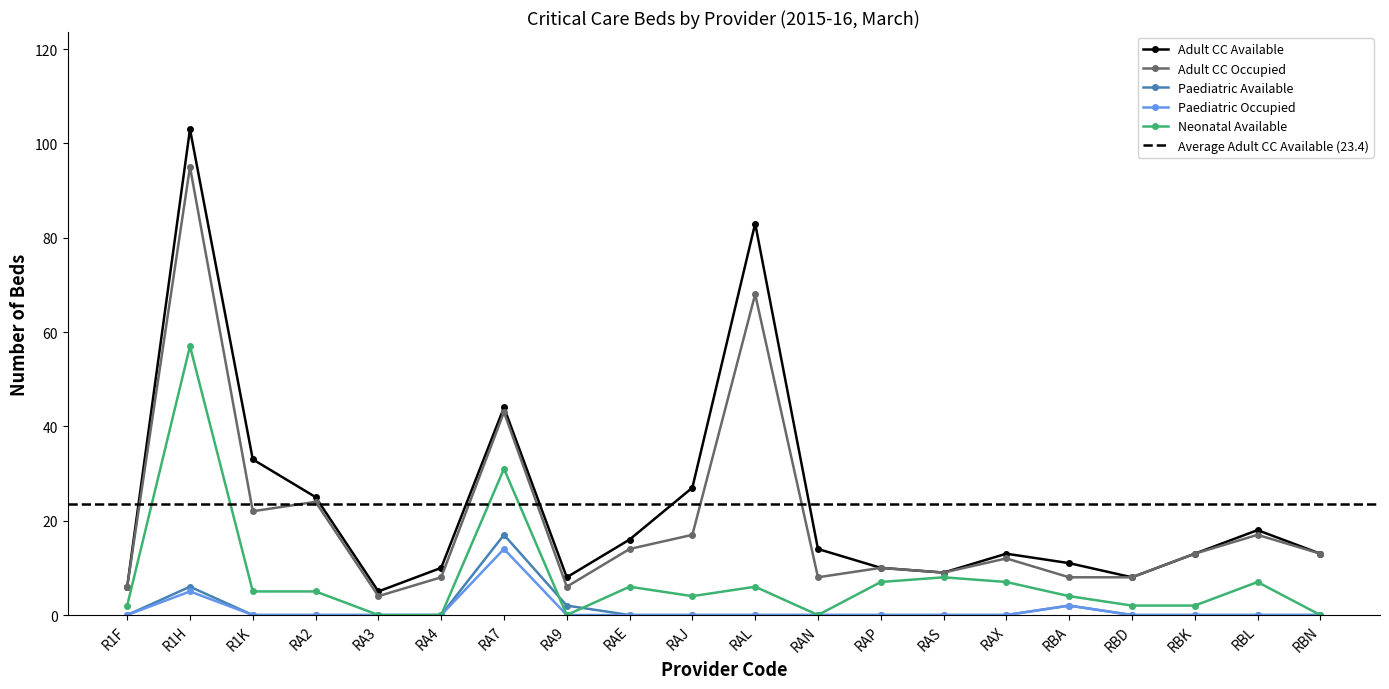

What are all the series names shown in the legend?

Adult CC Available, Adult CC Occupied, Paediatric Available, Paediatric Occupied, Neonatal Available